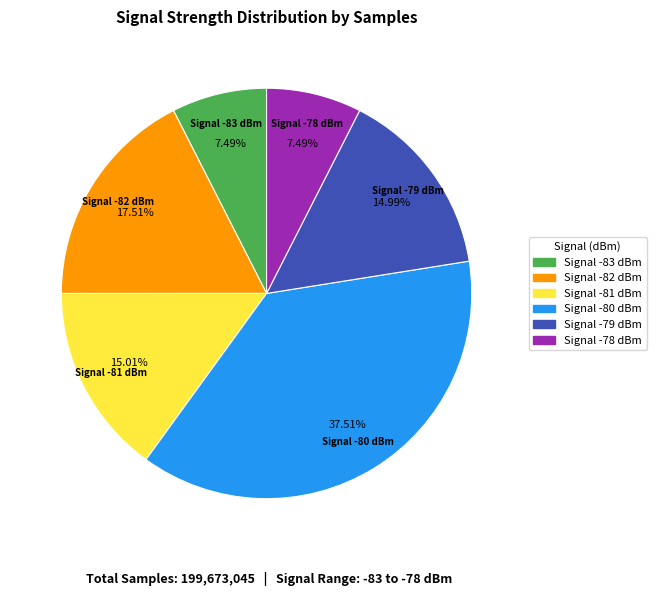

Does any single category account for the majority?

No